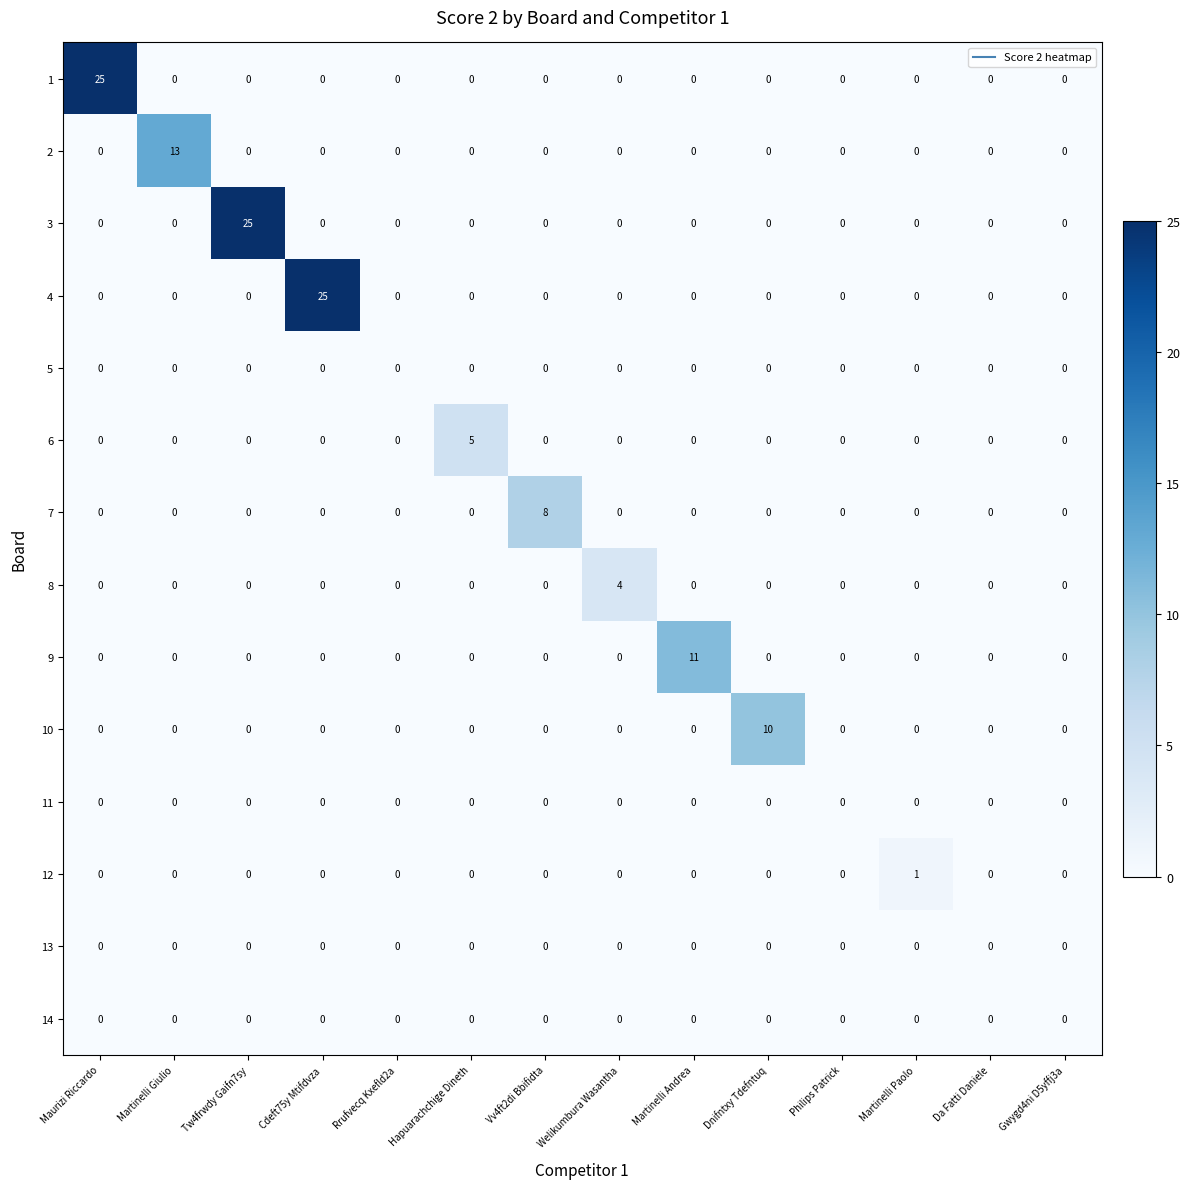

What is the difference between the highest and lowest values at Dnifntxy Tdefntuq?

10